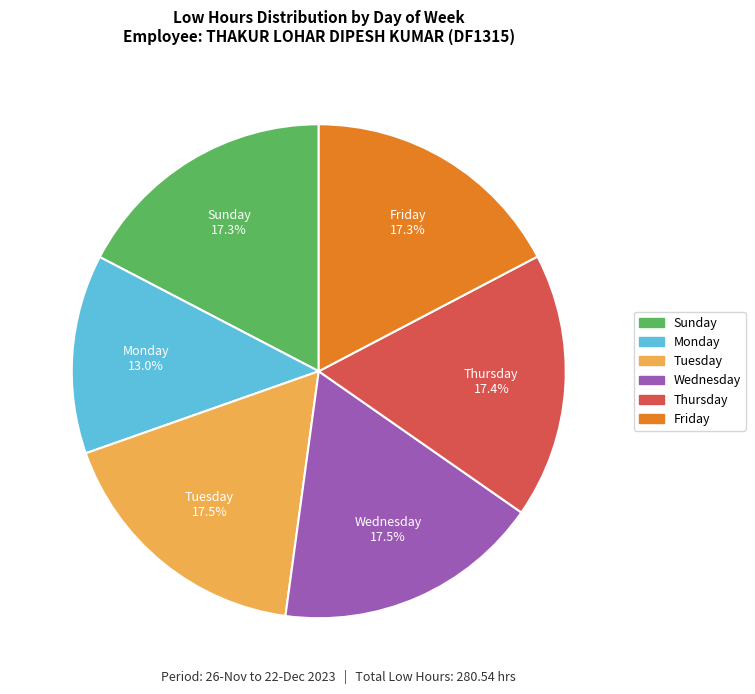

Does any single category account for the majority?

No